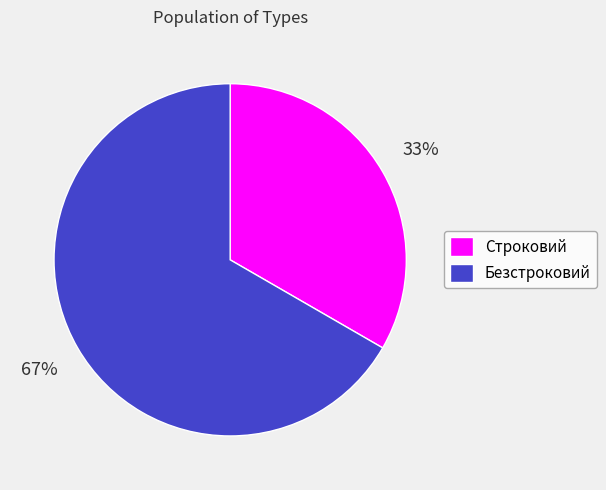

What is the ratio of the value at Безстроковий to the value at Строковий?

2.0